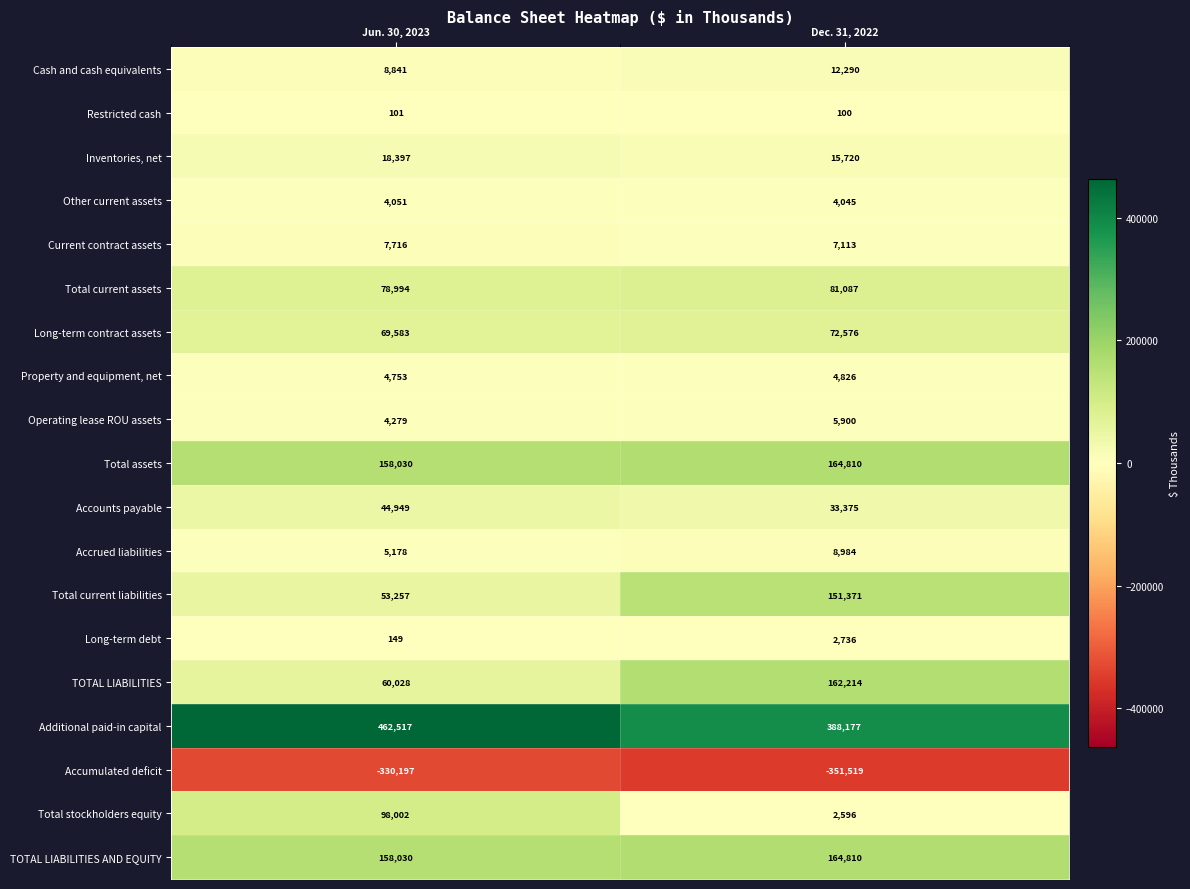

Rank the categories by Total stockholders equity value from highest to lowest.

Jun. 30, 2023, Dec. 31, 2022